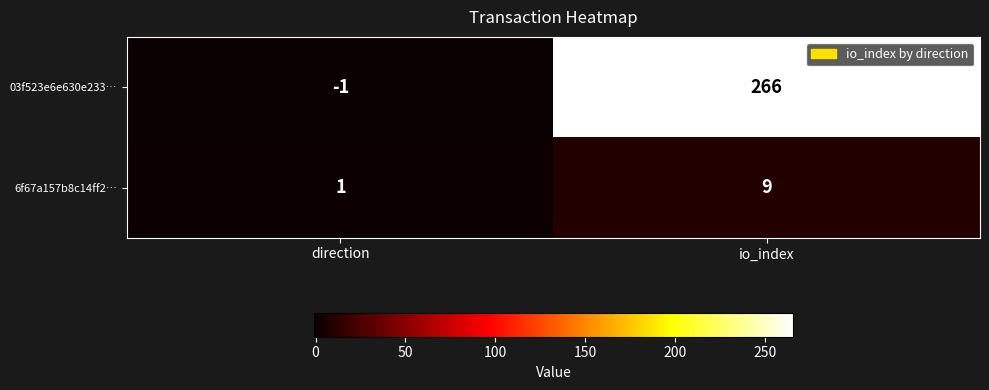

List the series in order of their peak value, lowest first.

6f67a157b8c14ff2…, 03f523e6e630e233…